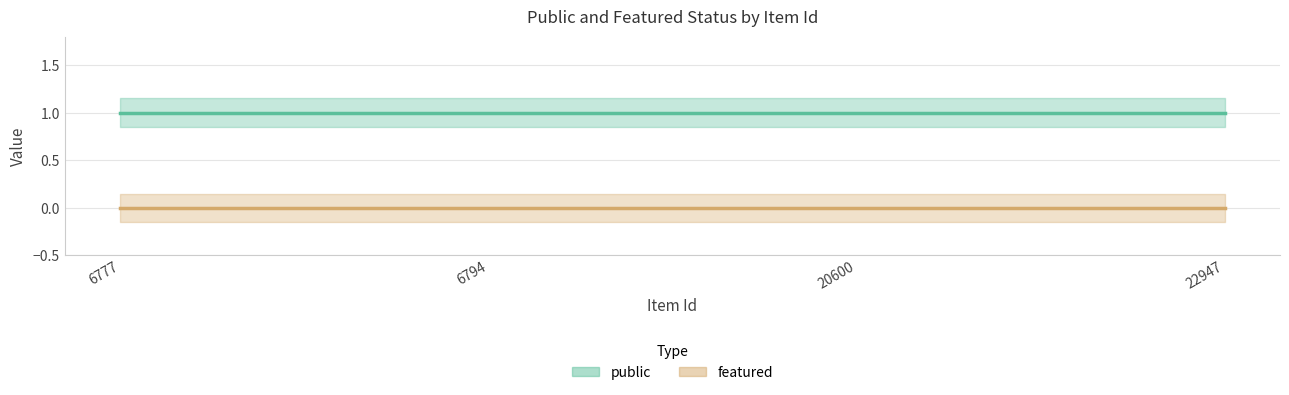

Does the chart have visible grid lines?

Yes